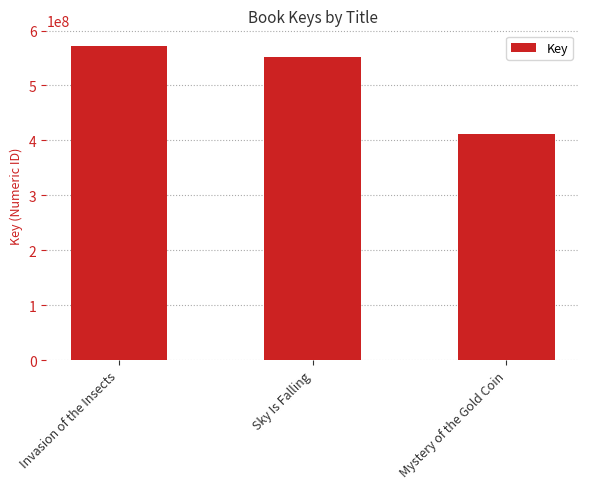

What is the average value?

512119118